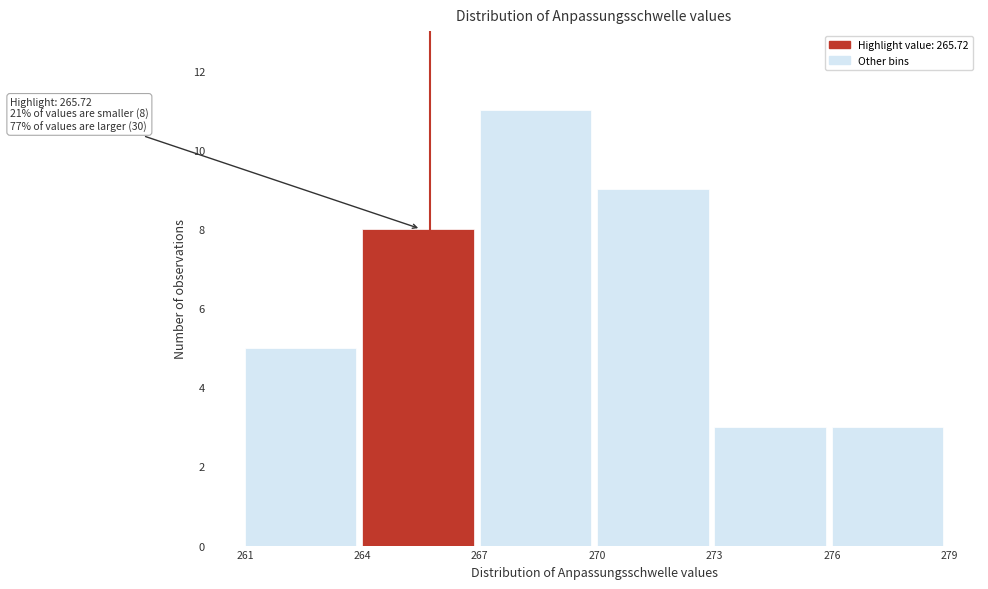

Which range on the x-axis has the tallest bar?

267 to 270